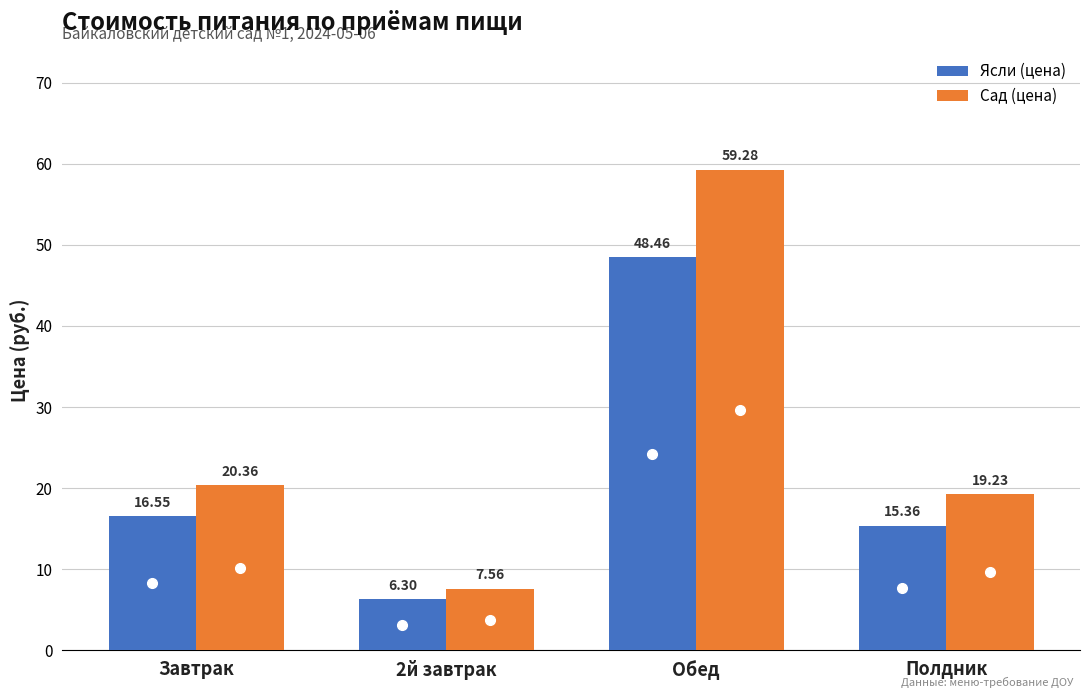

The Сад (цена) series shows 13.1 at Обед. True or false?

False